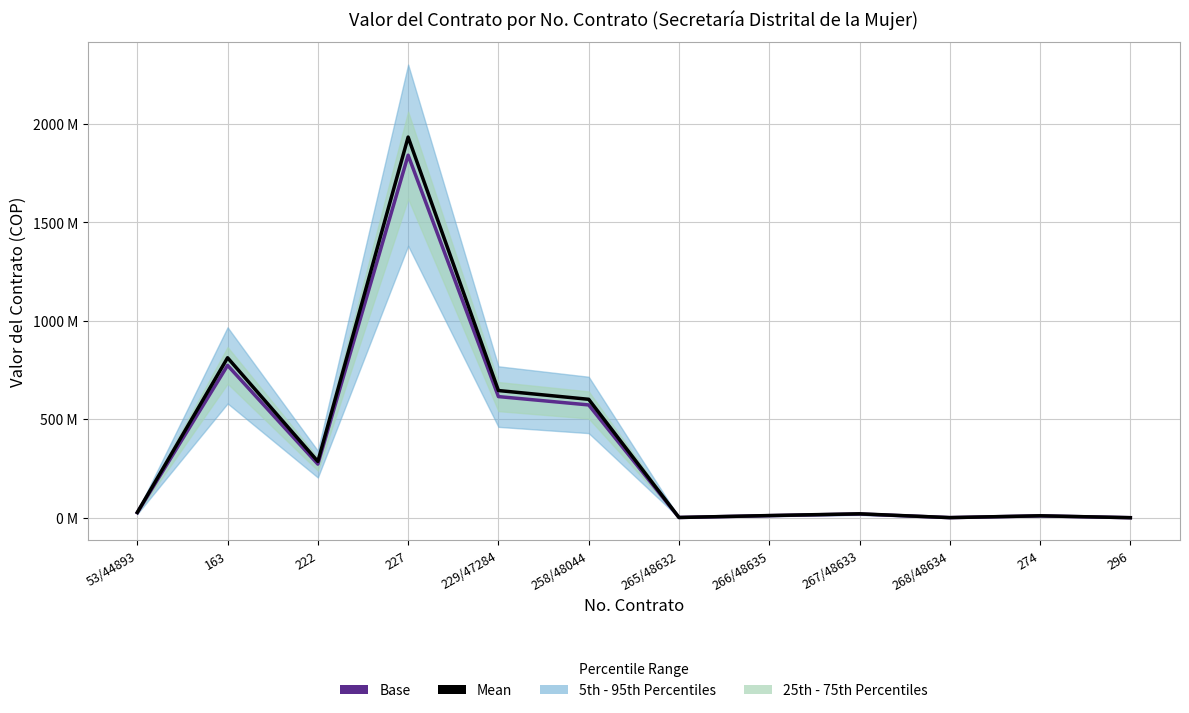

True or false: Base has more than 2 interior local peaks.

True